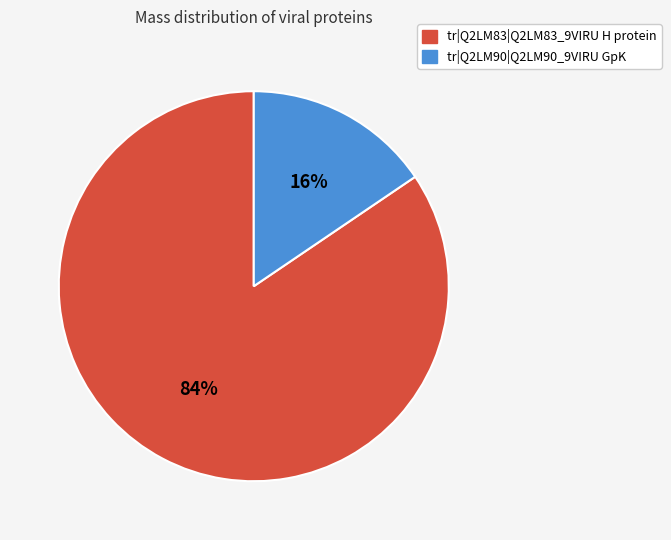

Does tr|Q2LM83|Q2LM83_9VIRU H protein account for over 50% of the chart?

Yes